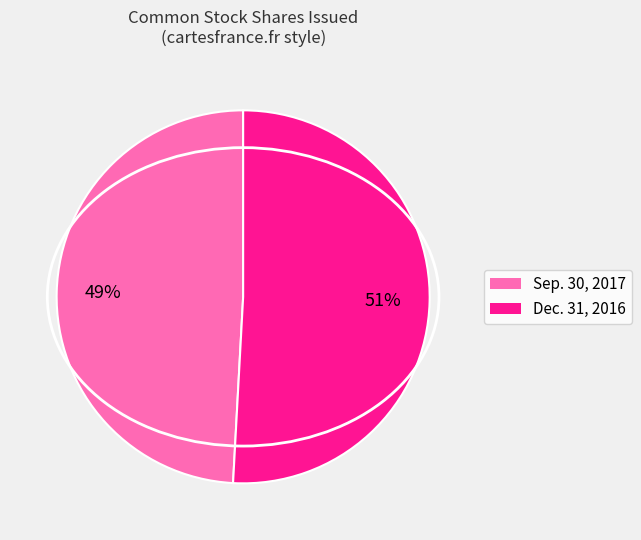

Does any single category account for the majority?

Yes